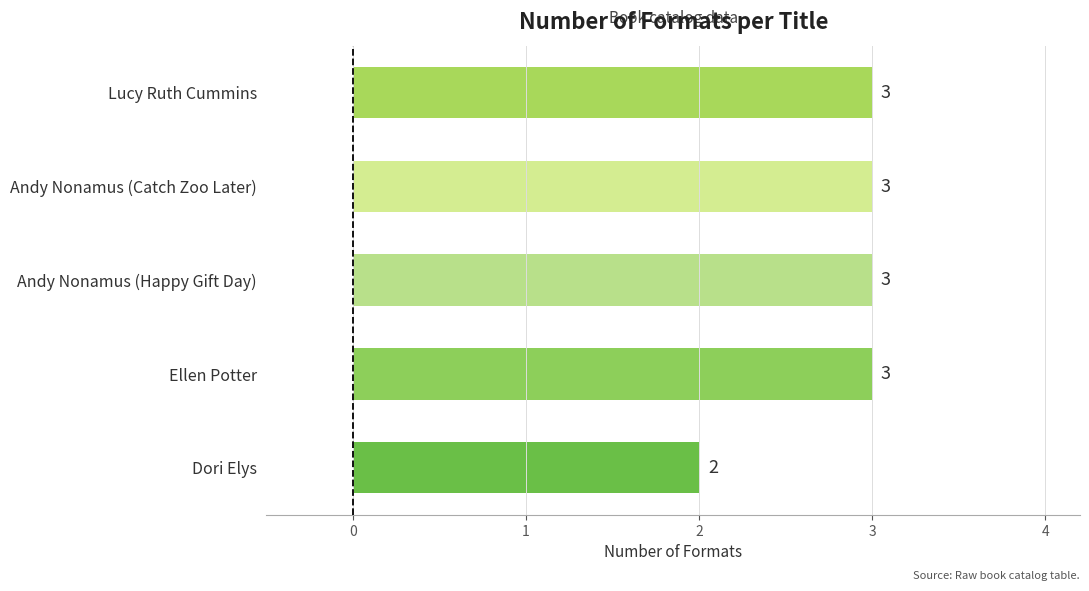

Reading bottom to top, list all the values displayed in this chart.

Dori Elys=2	Ellen Potter=3	Andy Nonamus (Happy Gift Day)=3	Andy Nonamus (Catch Zoo Later)=3	Lucy Ruth Cummins=3